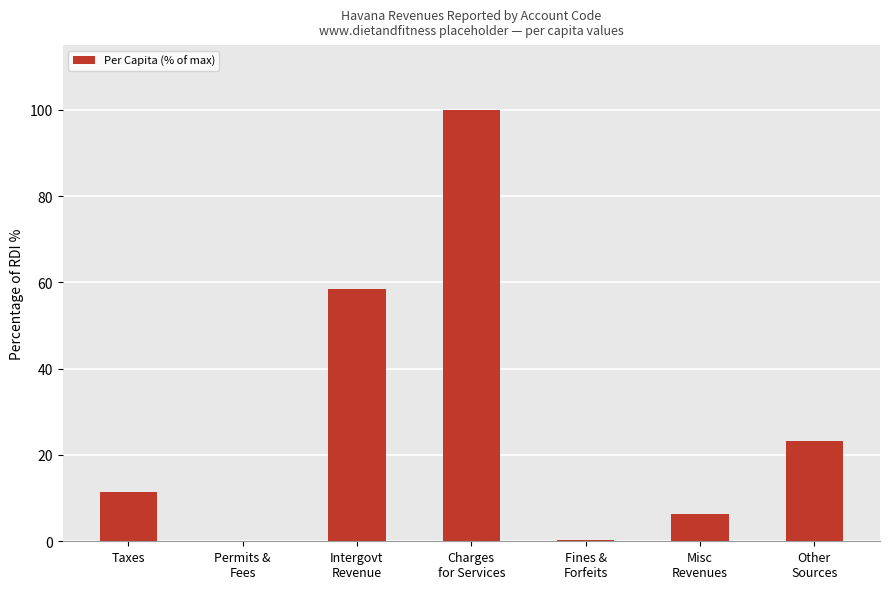

Is it true that the value at Taxes is 11.3?

True